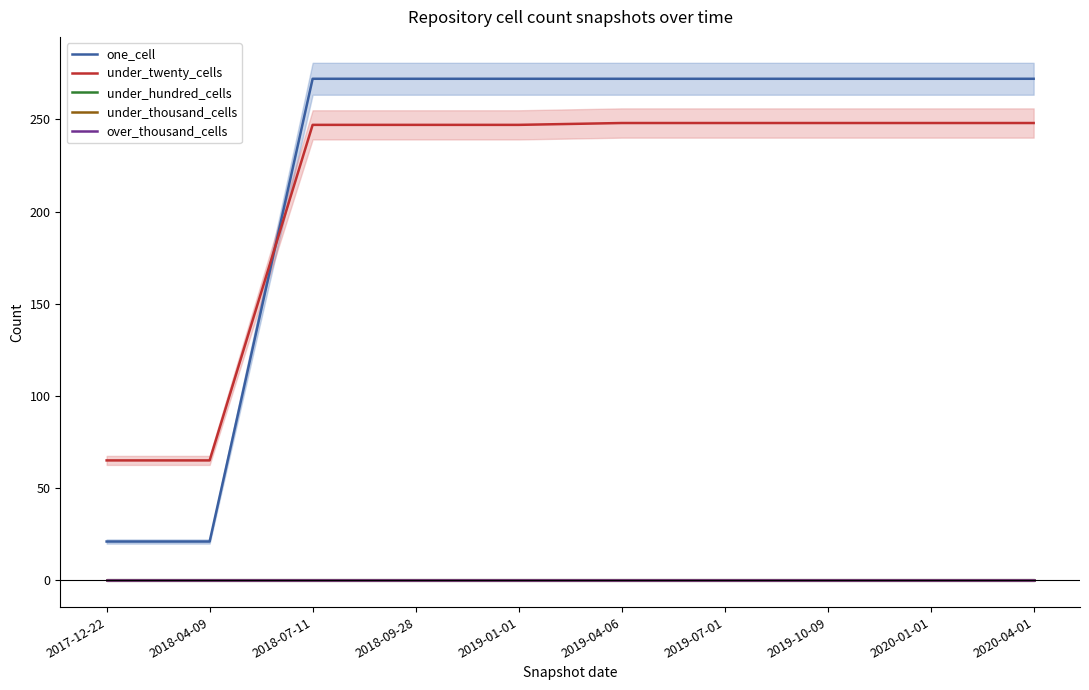

At which label does under_hundred_cells reach its minimum?

2017-12-22